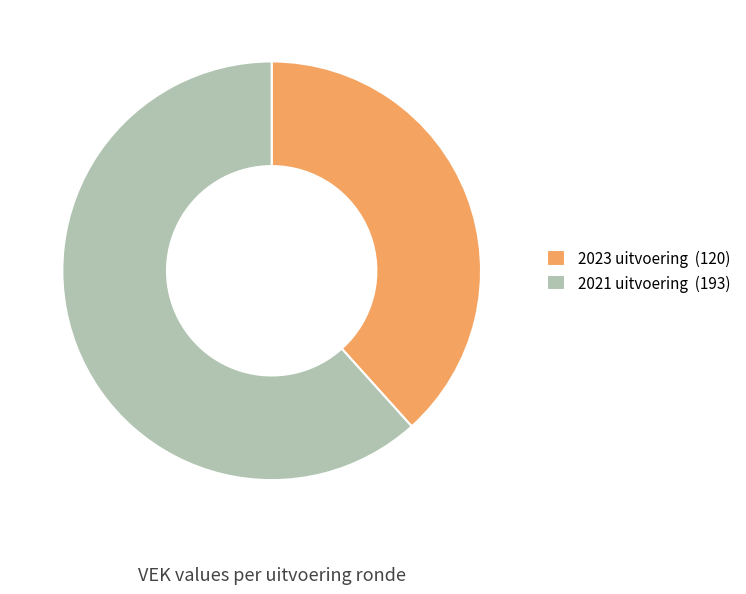

True or false: 2021 uitvoering (193) accounts for 62% of the total.

True